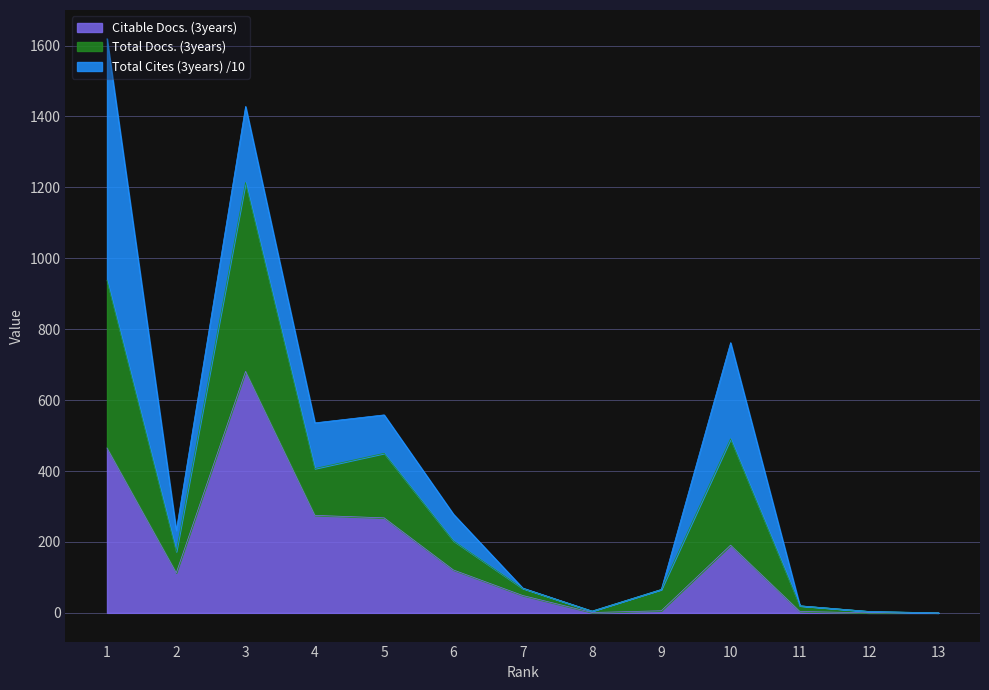

True or false: Total Docs. (3years) and Citable Docs. (3years) intersect in this chart.

False